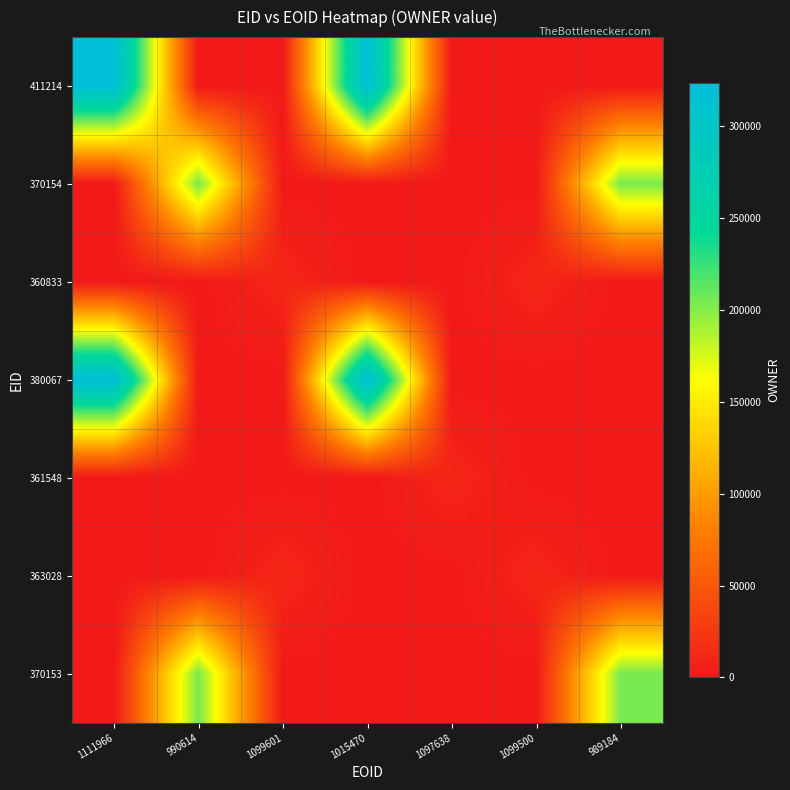

At 1097638, list the series in order from largest to smallest.

361548, 411214, 370154, 360833, 380067, 363028, 370153